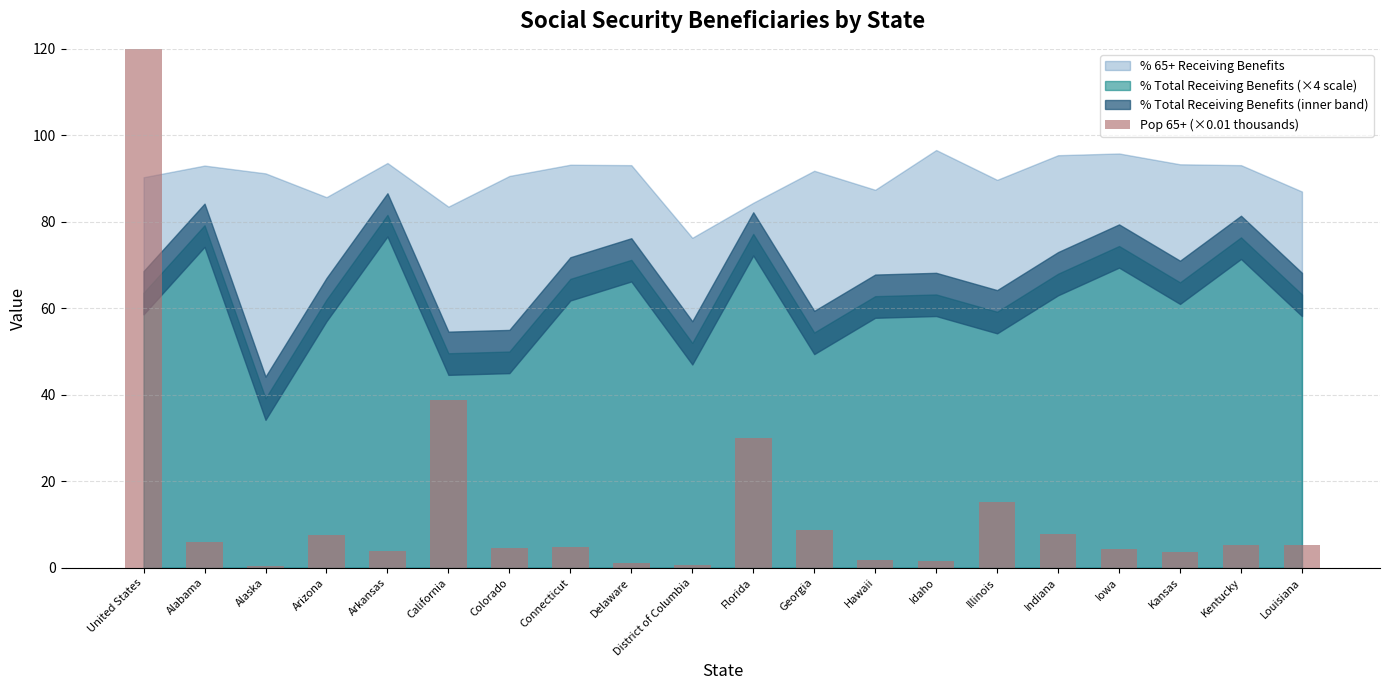

What is the label of the 11th bar from the left?

Florida